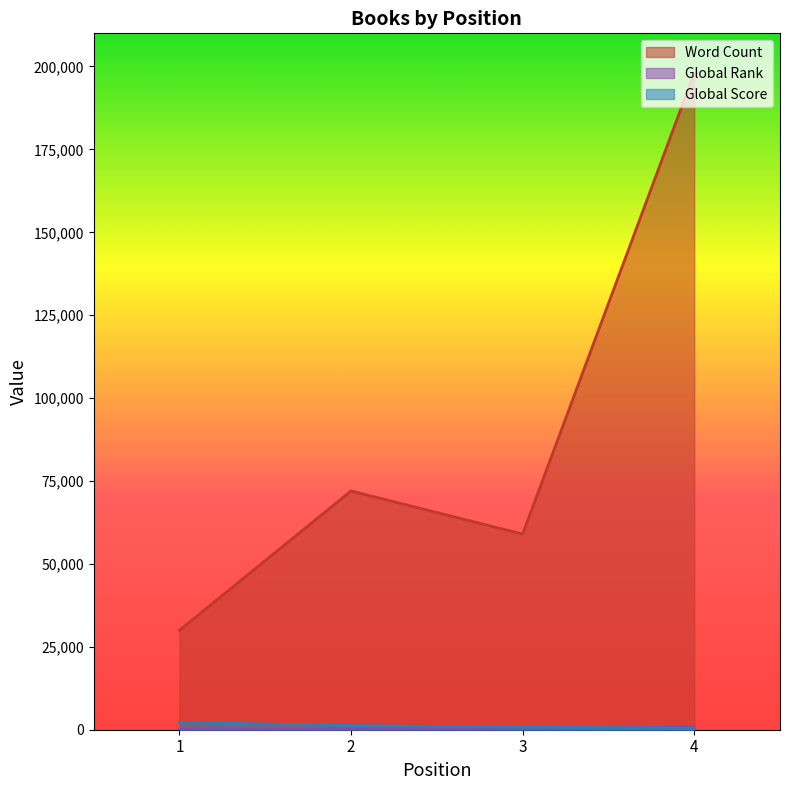

Reading left to right, what are all the values shown in this chart?

Word Count: 1=30000	2=72000	3=59000	4=198000
Global Rank: 1=96	2=243	3=464	4=755
Global Score: 1=2175	2=1244	3=747	4=488